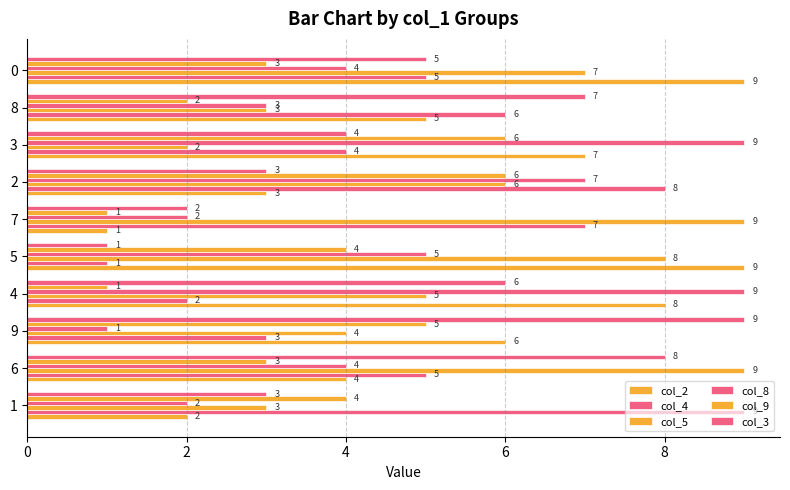

What is the label of the 2nd bar from the right?

8